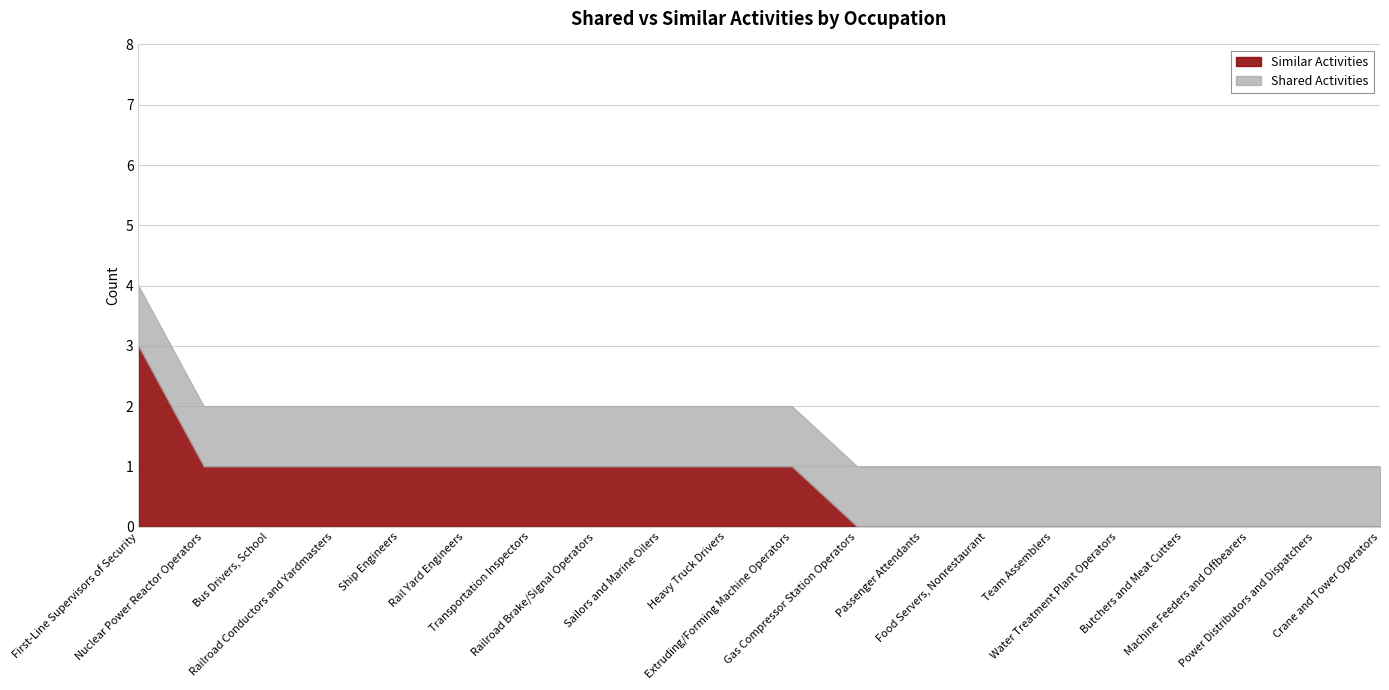

True or false: Shared Activities has a value of 1 at Heavy Truck Drivers.

True